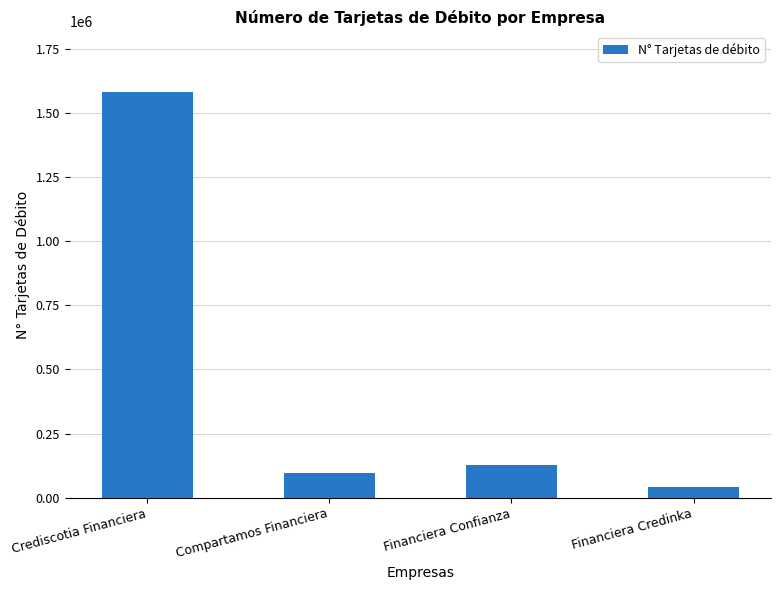

Rank the categories by value from highest to lowest.

Crediscotia Financiera, Financiera Confianza, Compartamos Financiera, Financiera Credinka